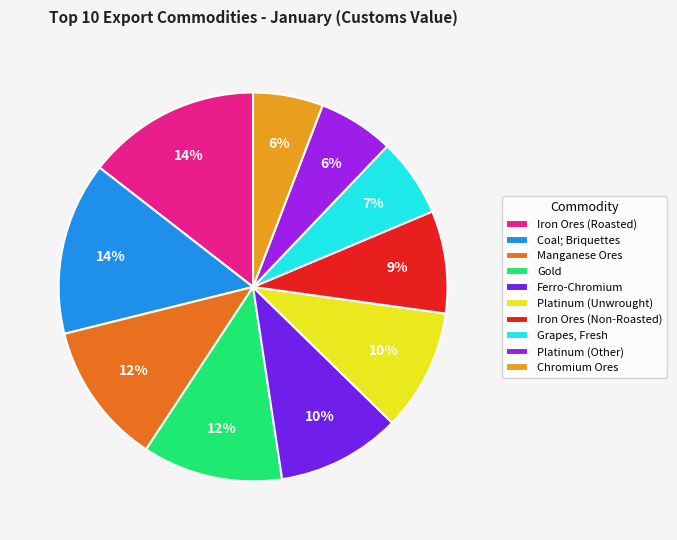

To the nearest percent, what is the combined percentage of Platinum (Unwrought) and Gold?

22%